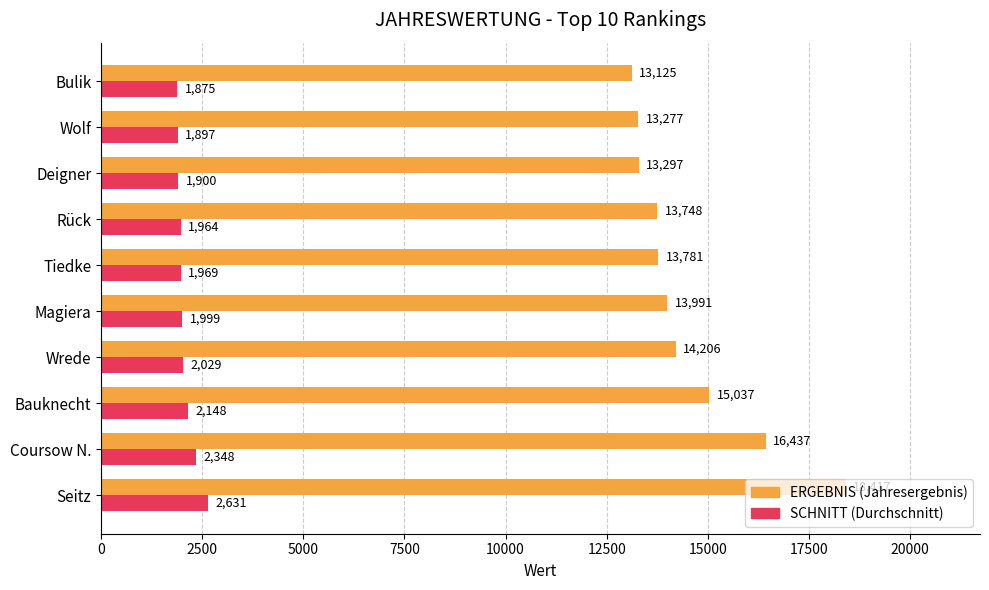

List the series in order of their overall mean, highest first.

ERGEBNIS (Jahresergebnis), SCHNITT (Durchschnitt)